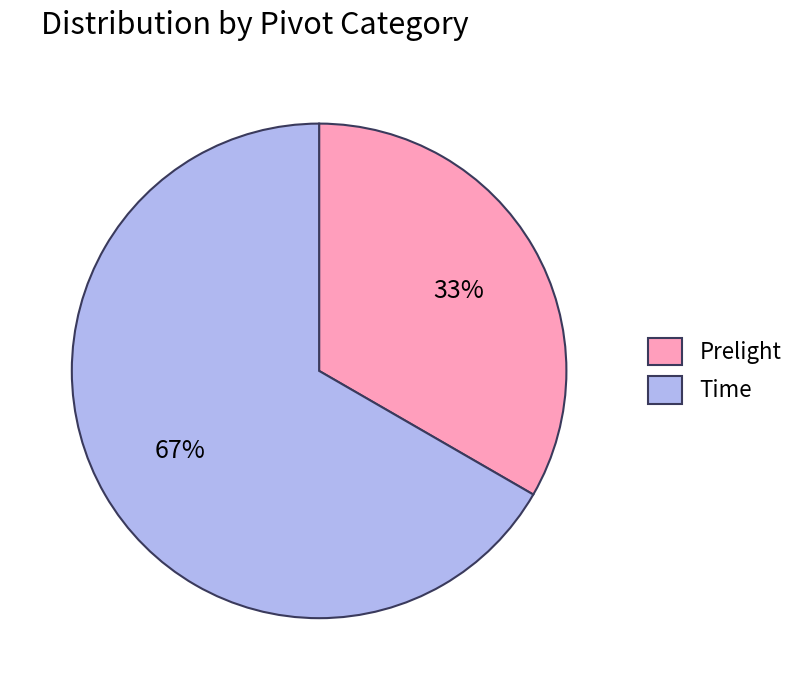

Rank the categories by value from highest to lowest.

Time, Prelight